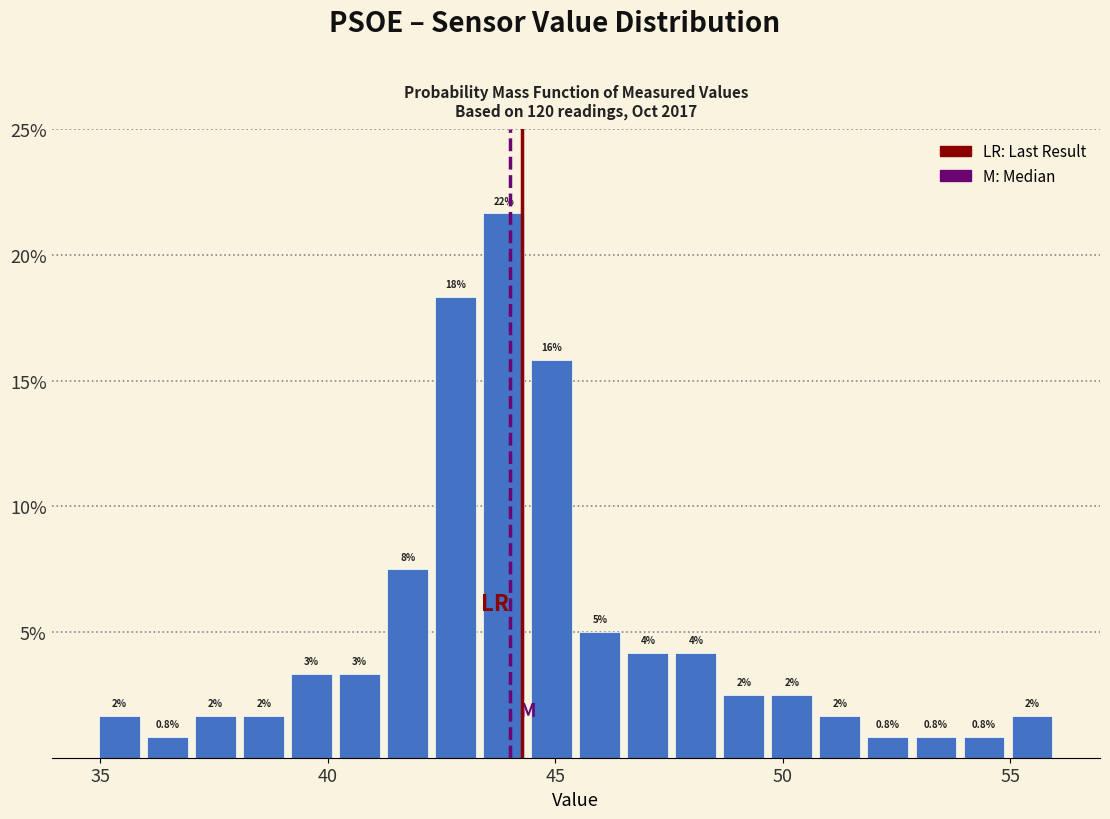

Read against the x-axis, roughly where is the centre of the tallest bar?

44.0